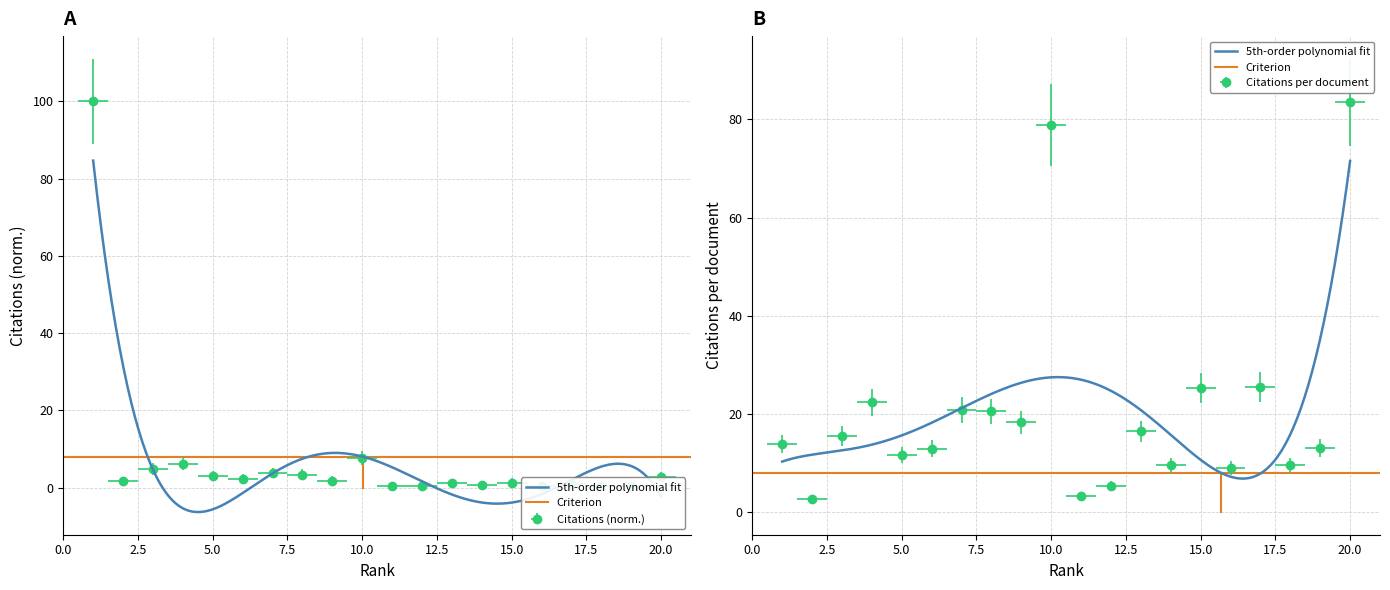

What is the lowest value of the Citations series?

0.3